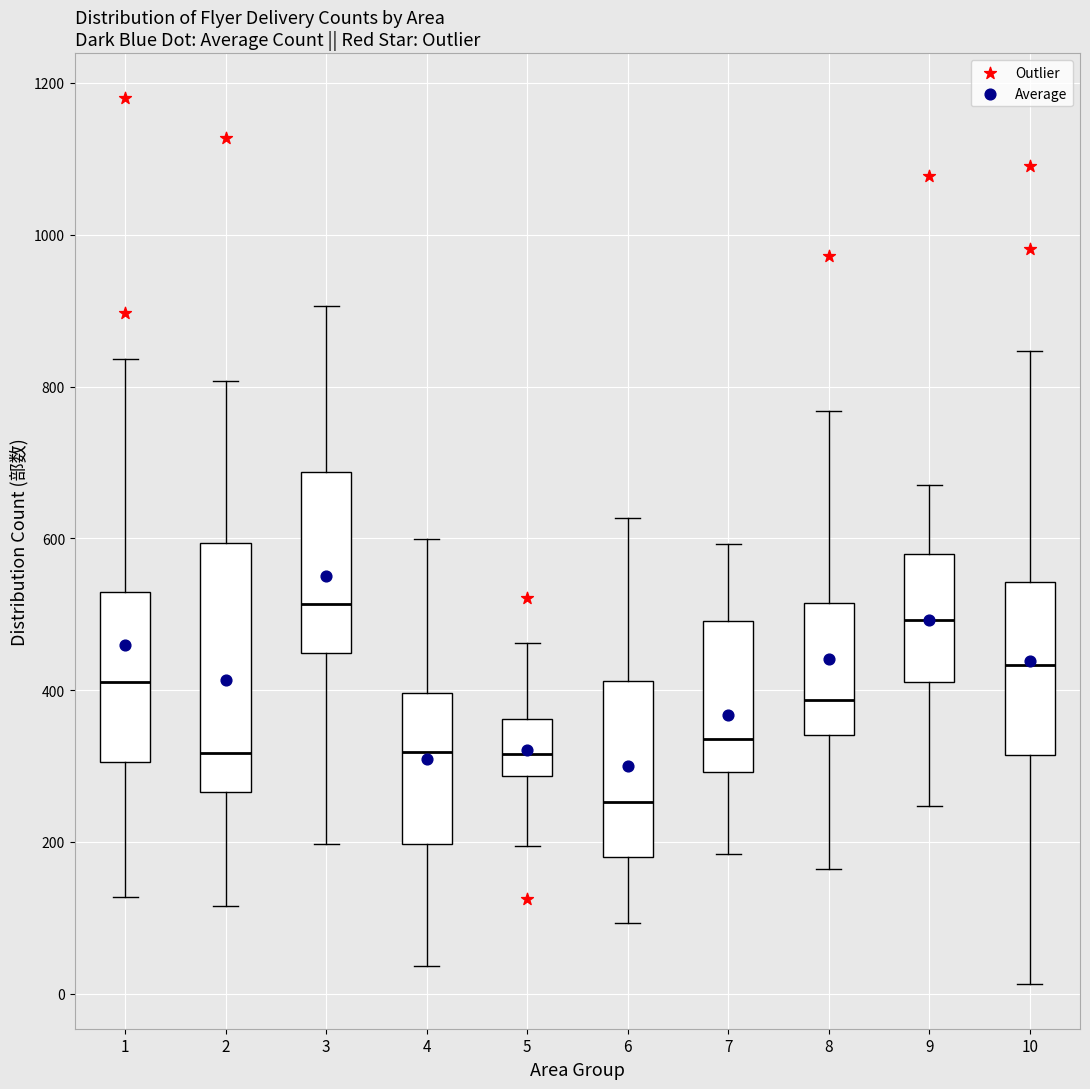

Which box is the tallest, from its lower edge to its upper edge?

2